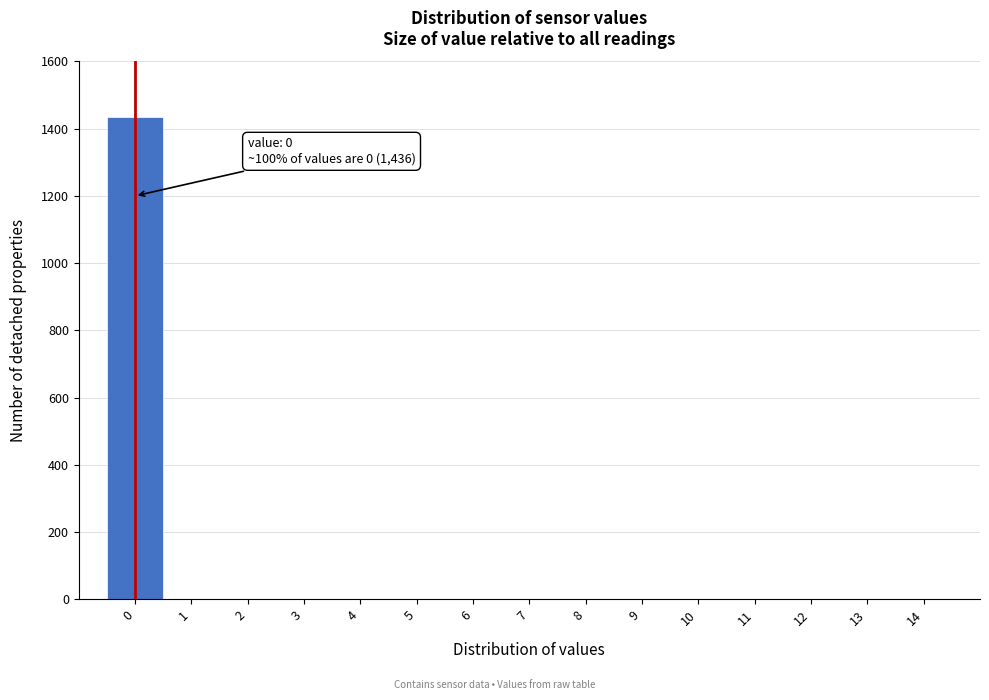

Over which range of the x-axis is the bar tallest?

-0.5 to 0.5